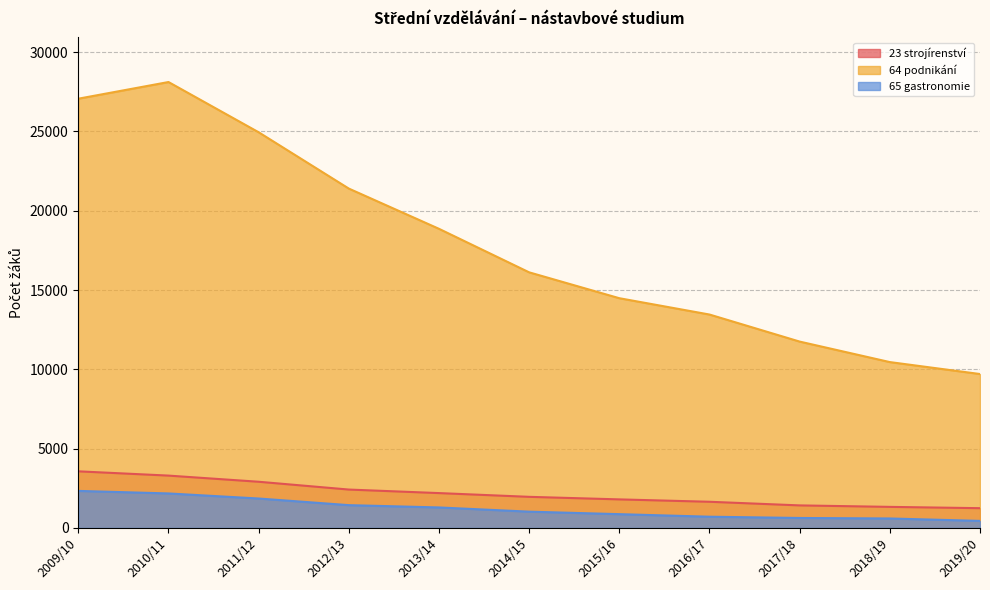

Rank the categories by 65 gastronomie value from highest to lowest.

2009/10, 2010/11, 2011/12, 2012/13, 2013/14, 2014/15, 2015/16, 2016/17, 2017/18, 2018/19, 2019/20